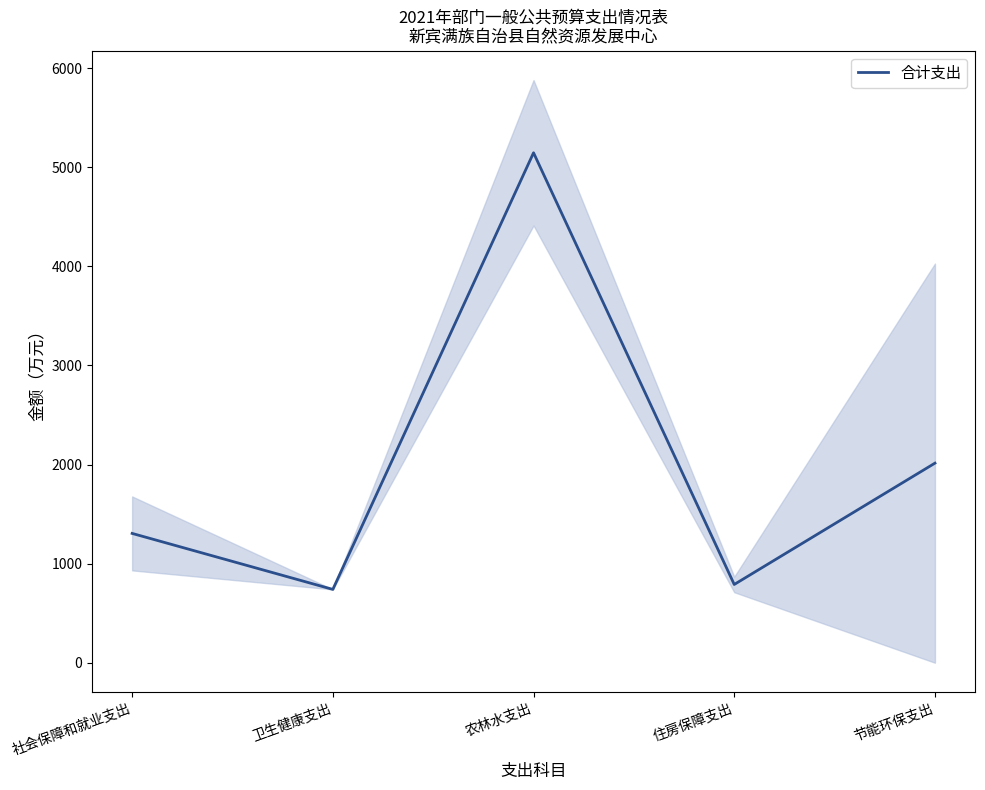

What is the difference between the second highest and minimum values?

1274.0